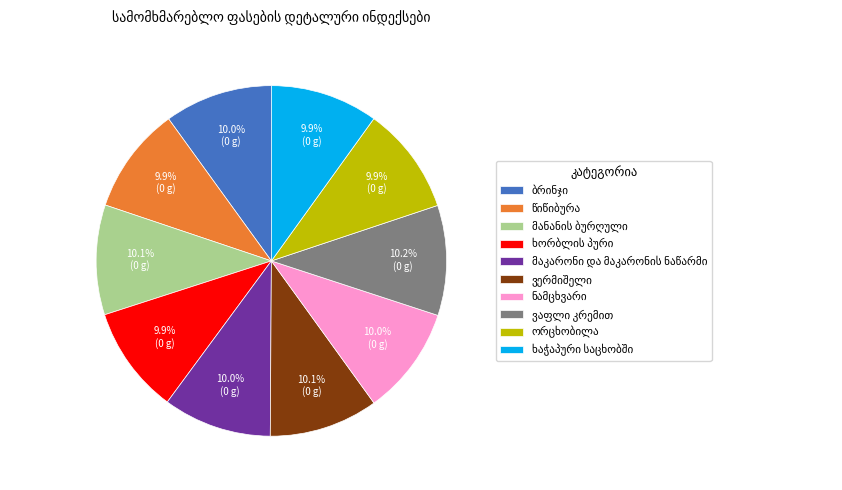

Is there a majority slice in this chart?

No